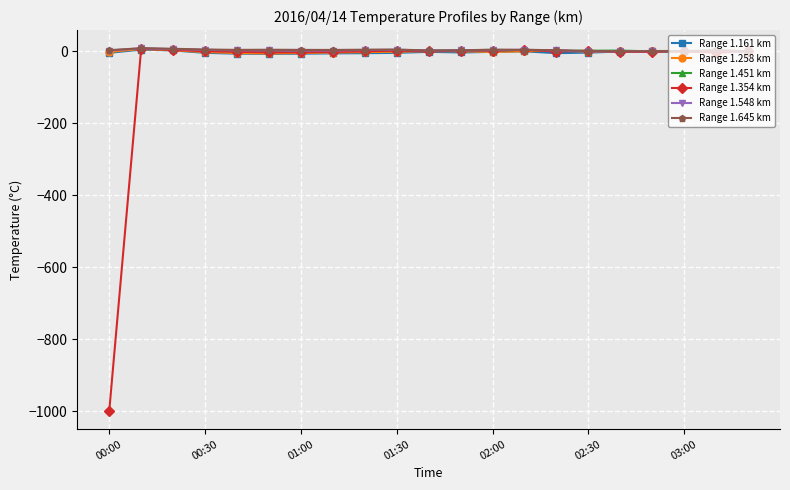

What position from the left is 02:50?

18